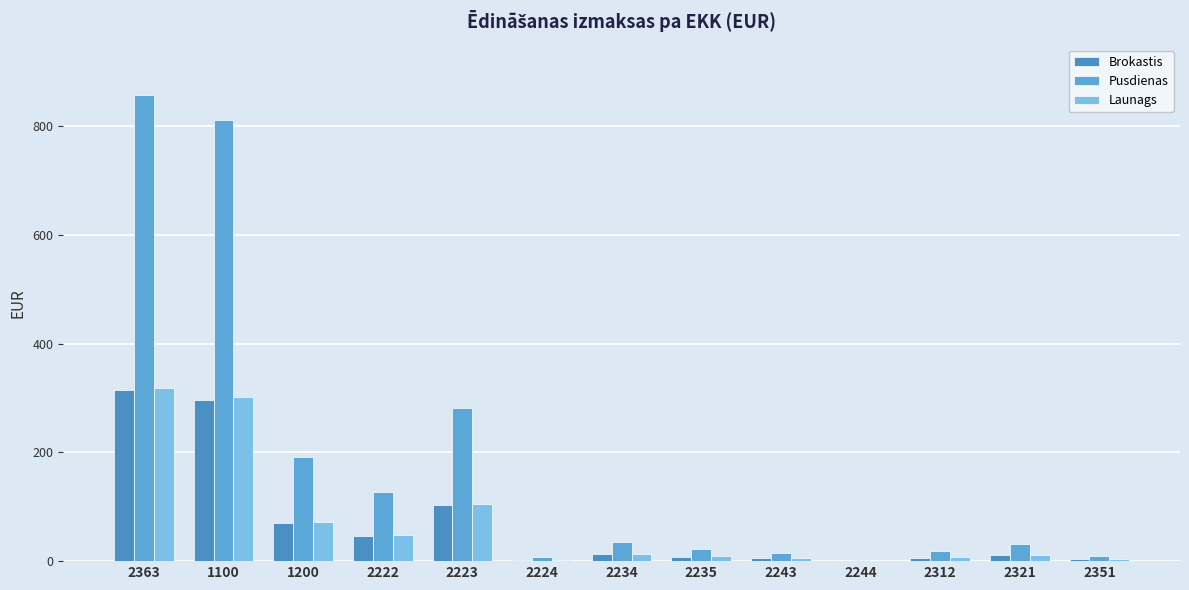

Where does the Pusdienas series first go above 31?

2363